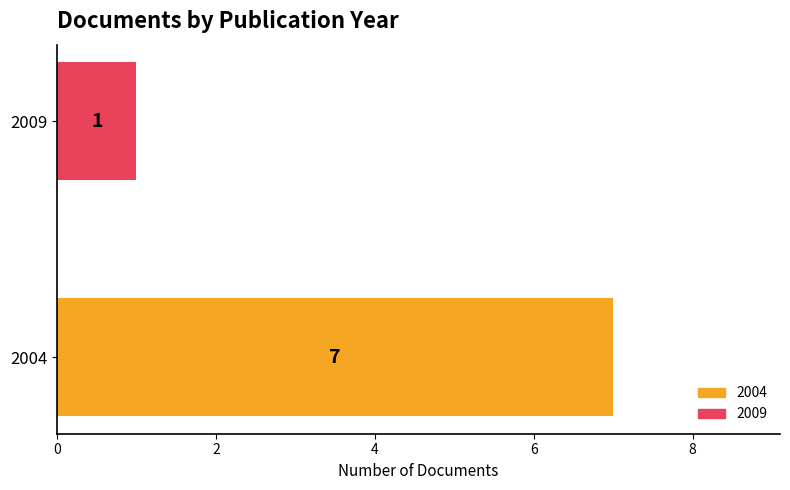

What is the average value?

4